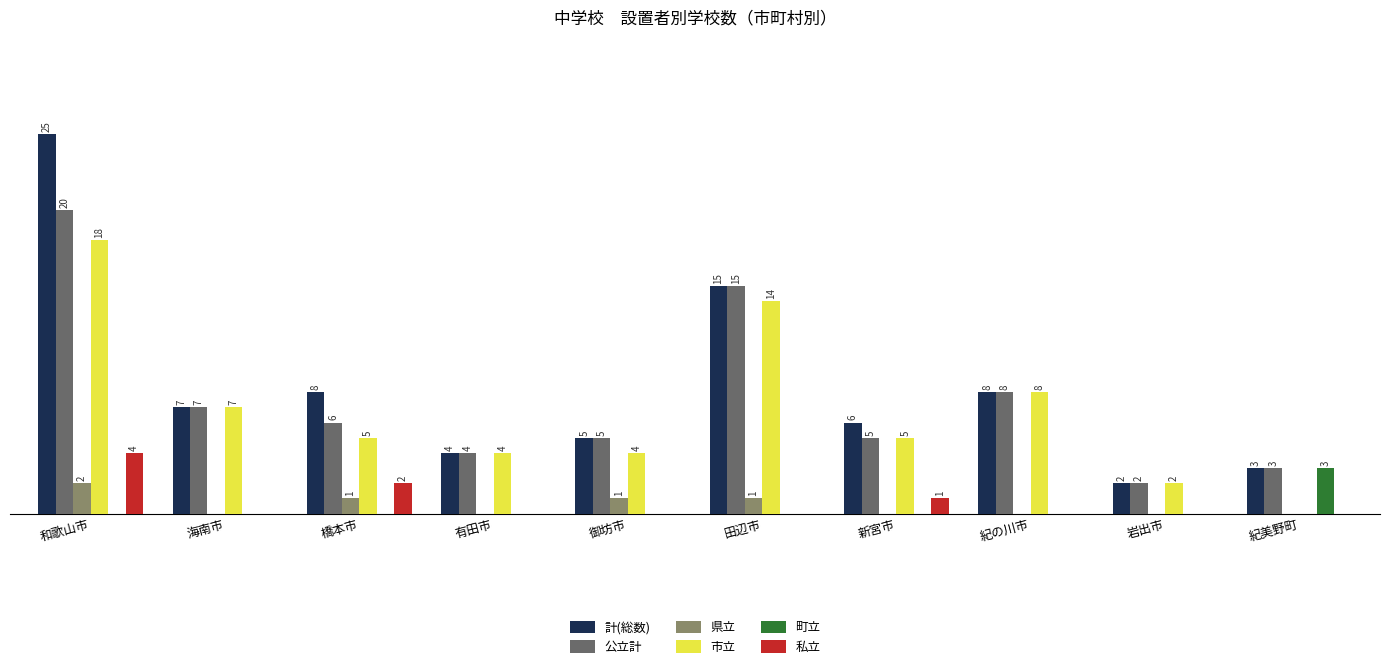

Which series changed the most between 田辺市 and 新宮市?

公立計